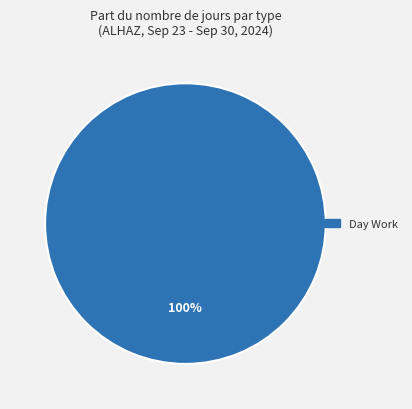

Is there a majority slice in this chart?

Yes